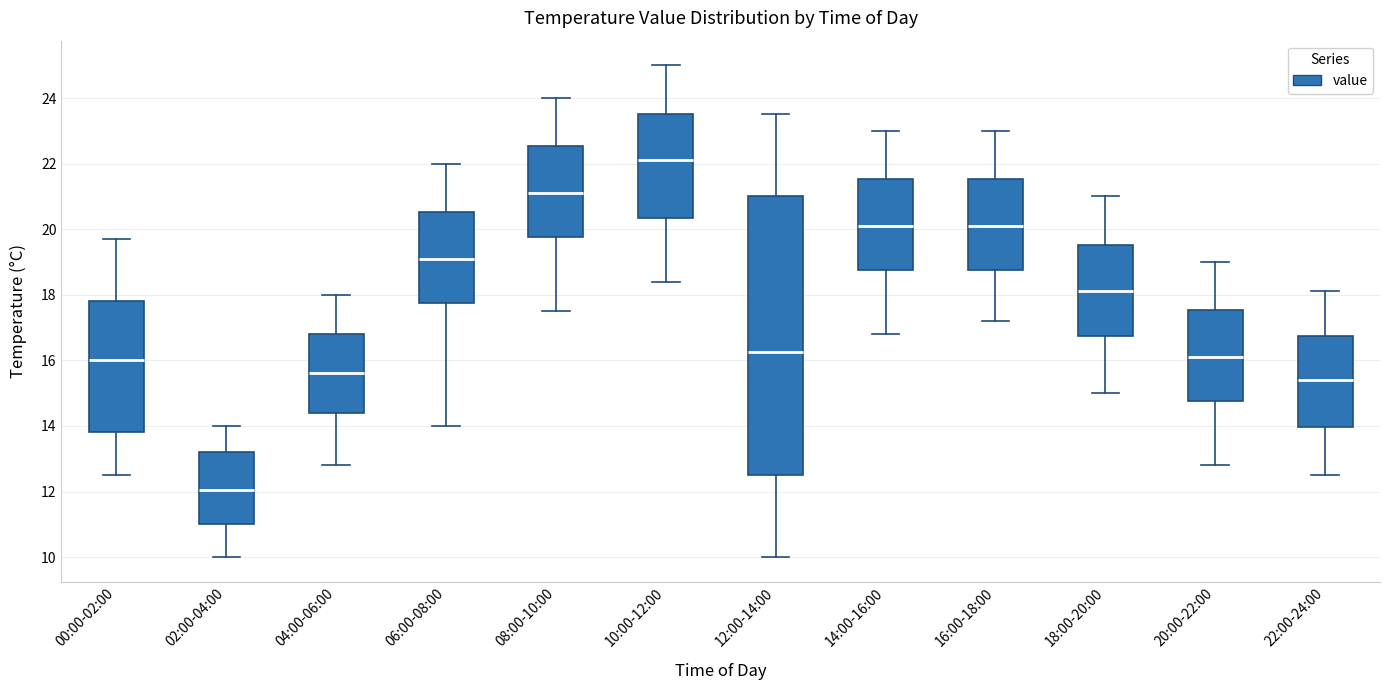

Which box has the lowest median line?

02:00-04:00